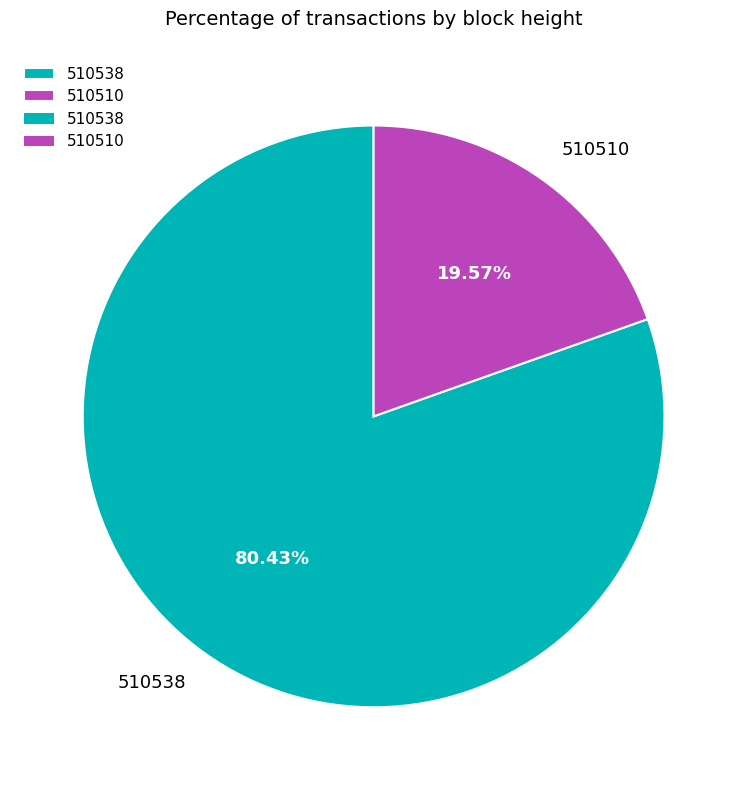

Is it true that 510538 is 80% of the pie?

True